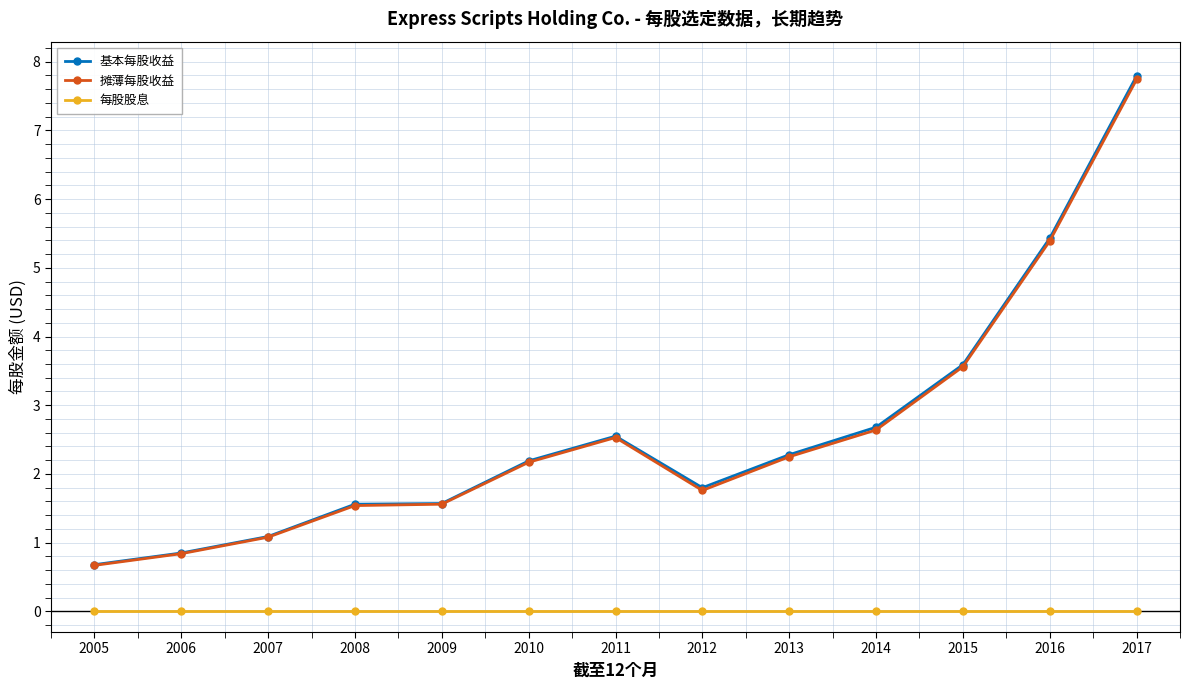

The value of 摊薄每股收益 at 2014 is 0.5. True or false?

False